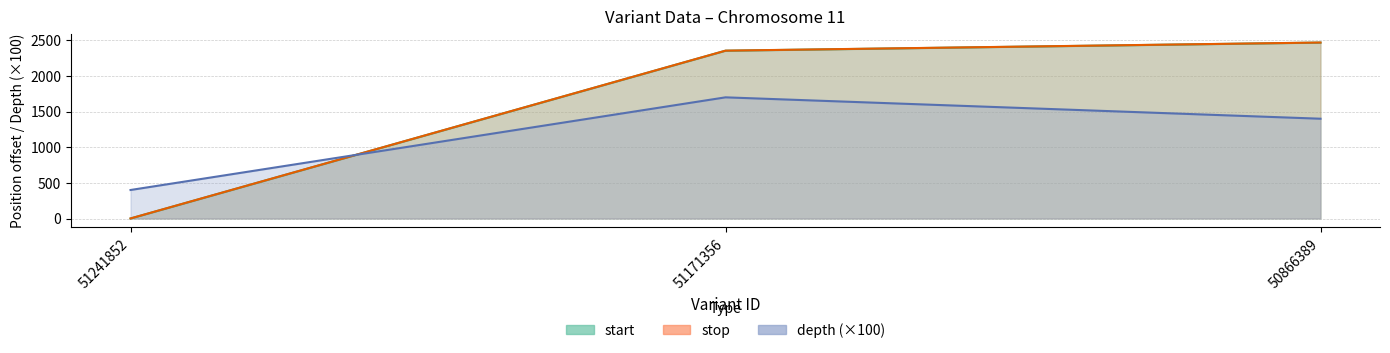

Where is start nearest to the value 1234?

51171356